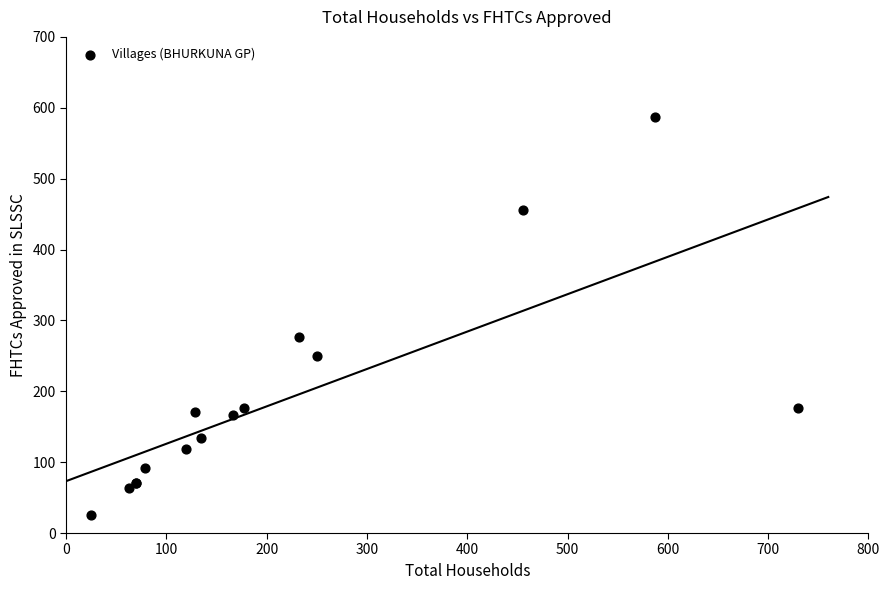

What Y value in the scatter plot is closest to 306?

276